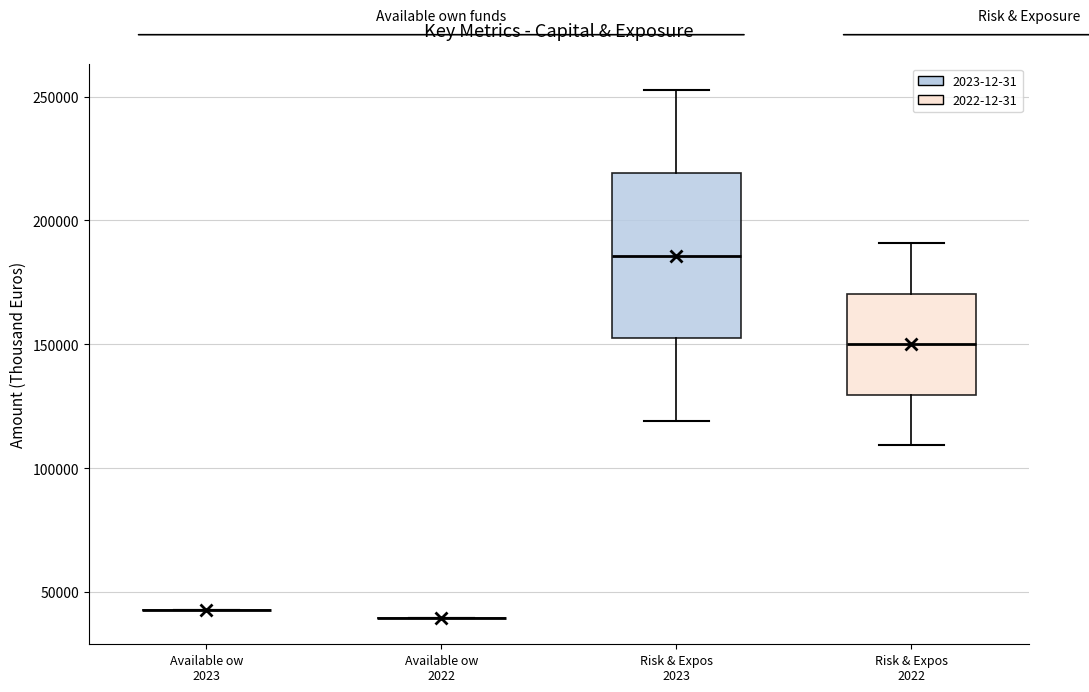

Reading left to right, transcribe this box plot: for each box, give where its median line is, the range the box spans, and where its two whiskers end, as read against the y-axis. The values are not printed on the chart, so give them approximately, as read against the axis.

Available ow 2023: box collapsed to a line at 45000, whiskers 45000 to 45000
Available ow 2022: box collapsed to a line at 40000, whiskers 40000 to 40000
Risk & Expos 2023: median 185000, box 150000 to 220000, whiskers 120000 to 255000
Risk & Expos 2022: median 150000, box 130000 to 170000, whiskers 110000 to 190000